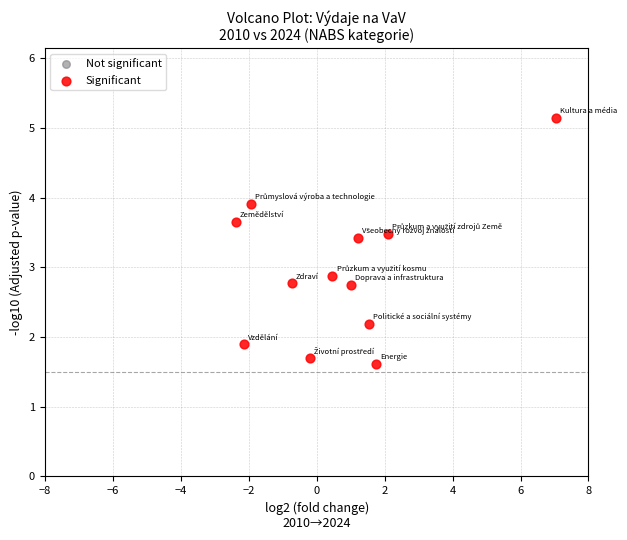

What is the range of X values (max minus min)?

9.4